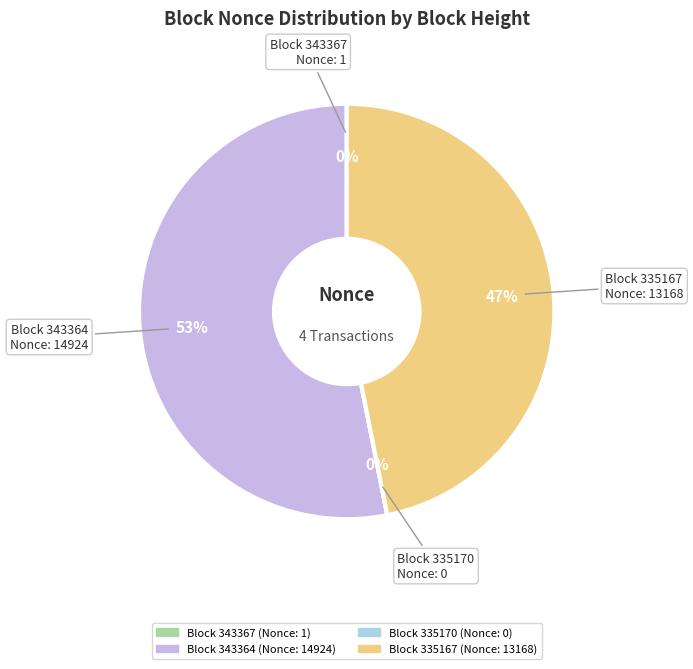

What portion of the pie excludes 335167?

53.1%